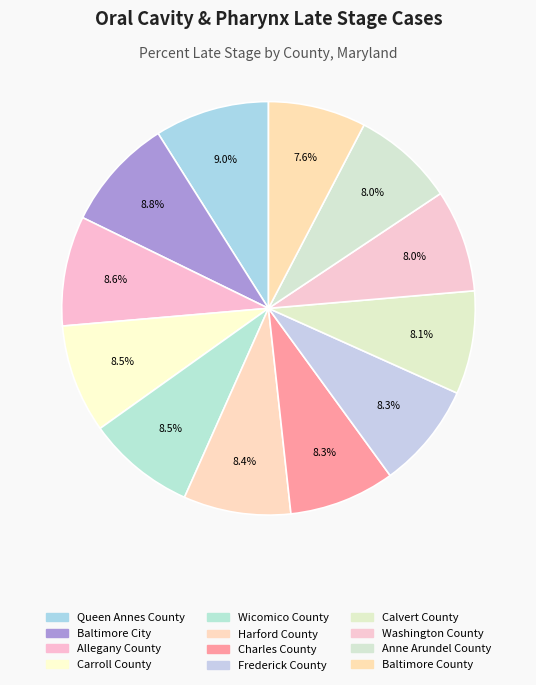

How many slices are in this pie chart?

12